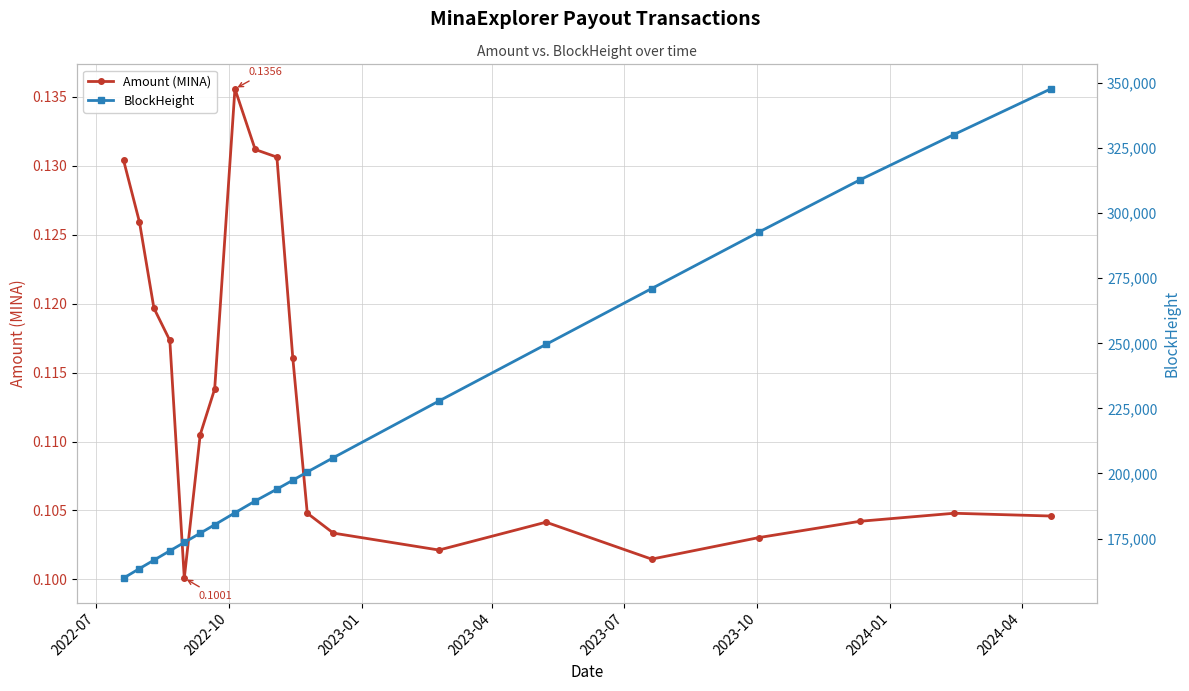

Reading right to left, what are all the values shown in this chart?

Amount (MINA): 0.1	0.1	0.1	0.1	0.1	0.1	0.1	0.1	0.1	0.1	0.1	0.1	0.1	0.1	0.1	0.1	0.1	0.1	0.1	0.1
BlockHeight: 347748.0	330193.0	312775.0	292684.0	271023.0	249578.0	227836.0	206065.0	200584.0	197410.0	193995.0	189438.0	184899.0	180311.0	177072.0	173517.0	170298.0	166721.0	163472.0	159820.0